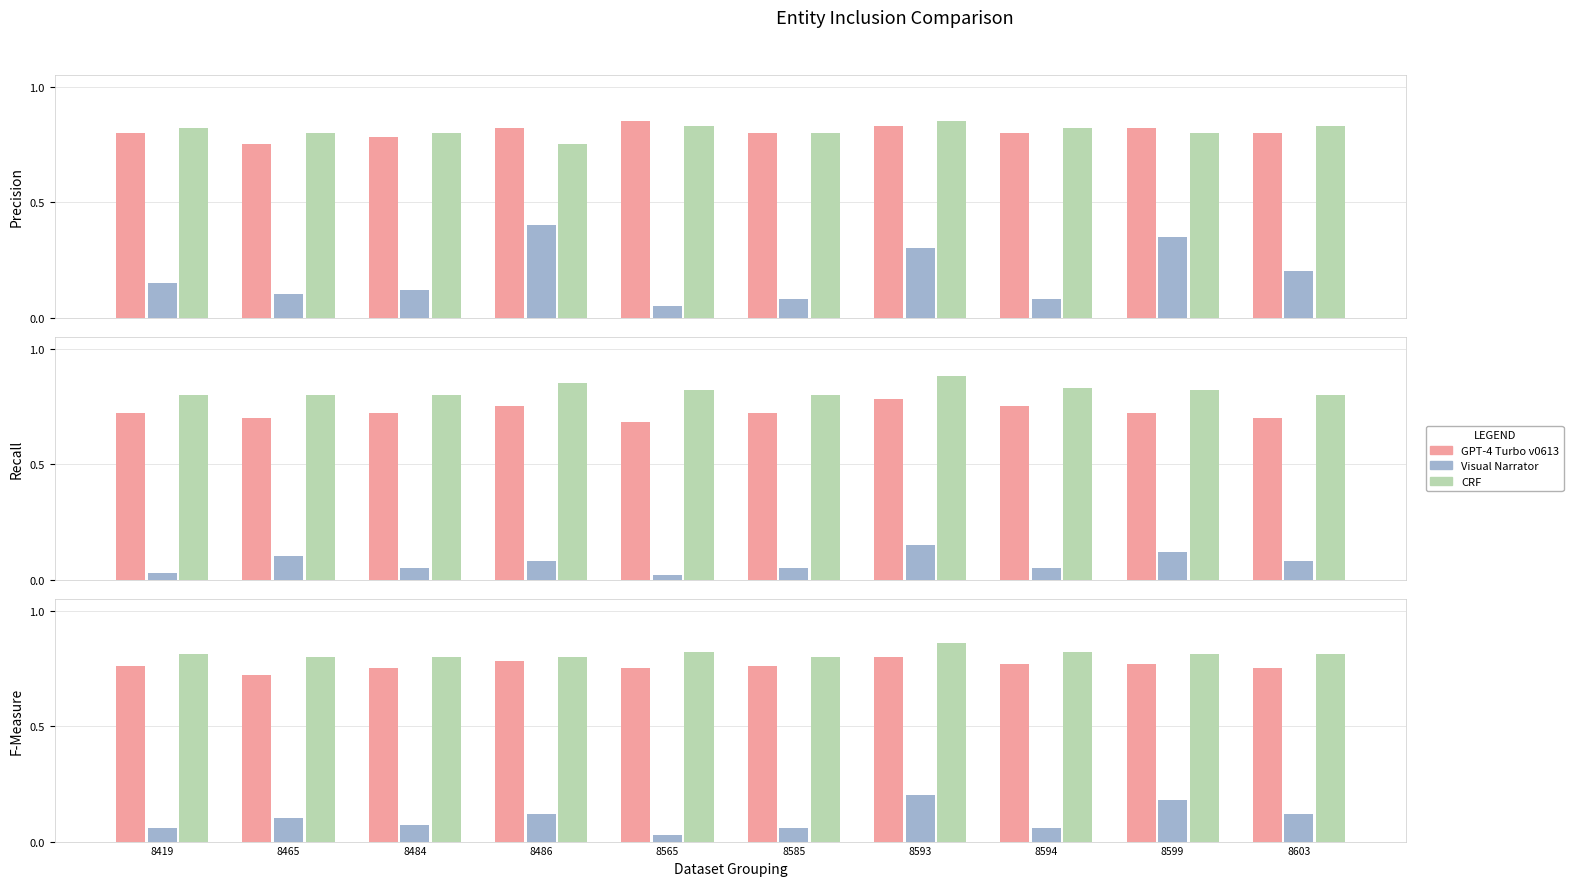

Which has a higher value, 8599 or 8565?

8599